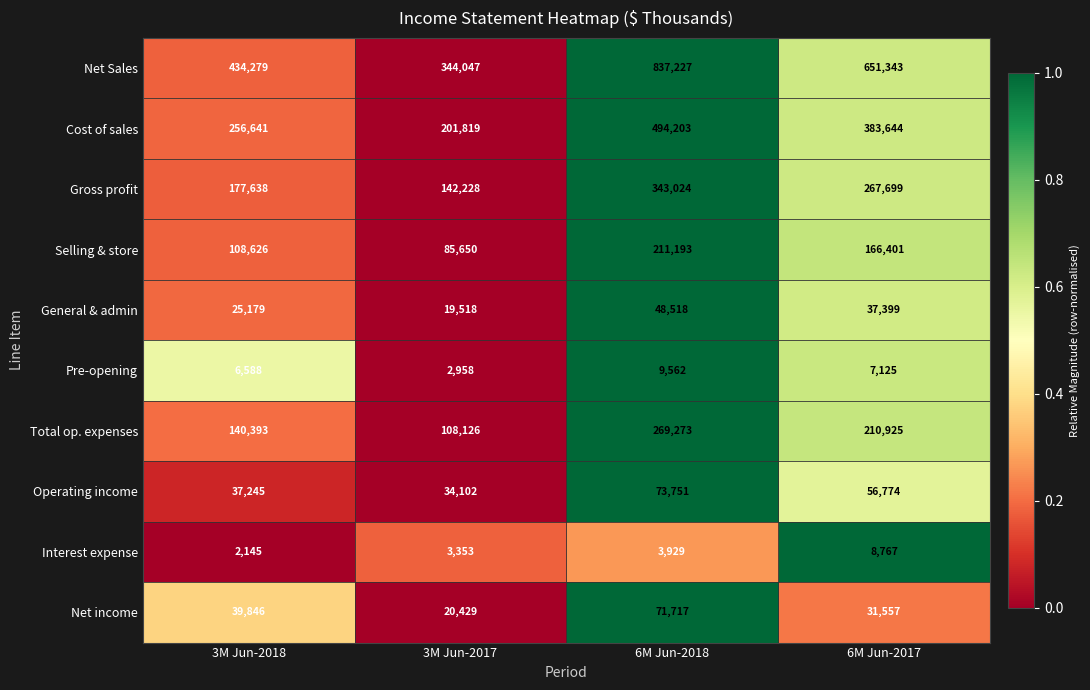

Which series has the largest total across all categories?

Net Sales